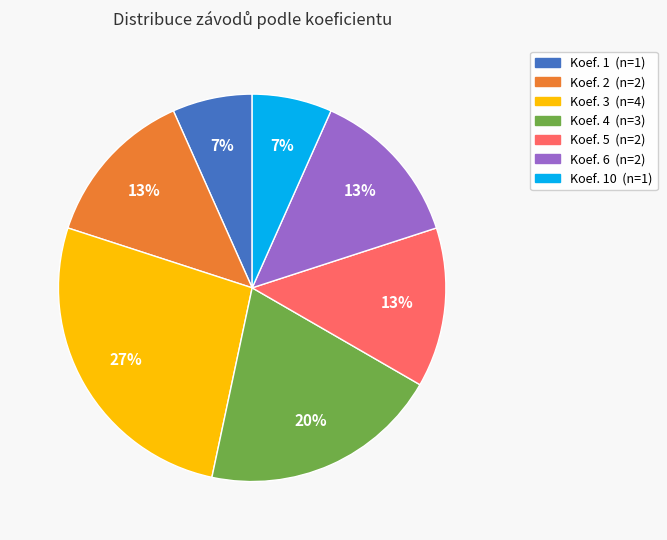

Is there any slice that represents more than half of the pie?

No